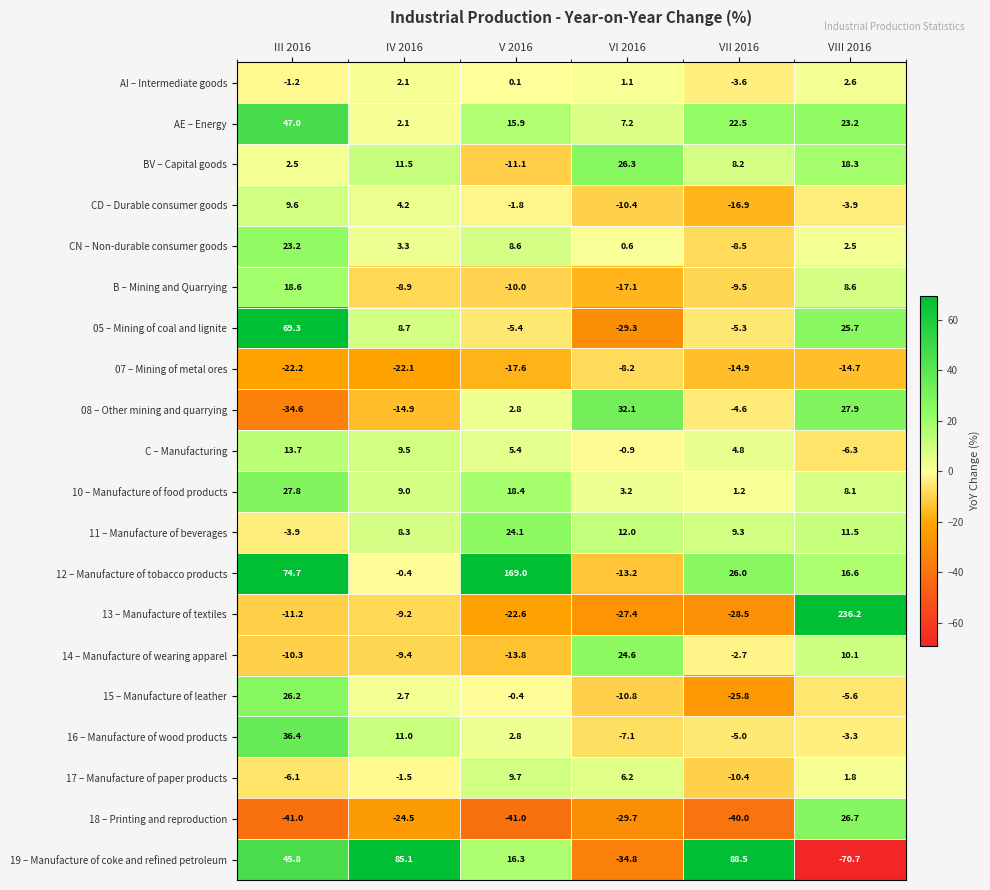

Which series has the largest total across all categories?

12 – Manufacture of tobacco products